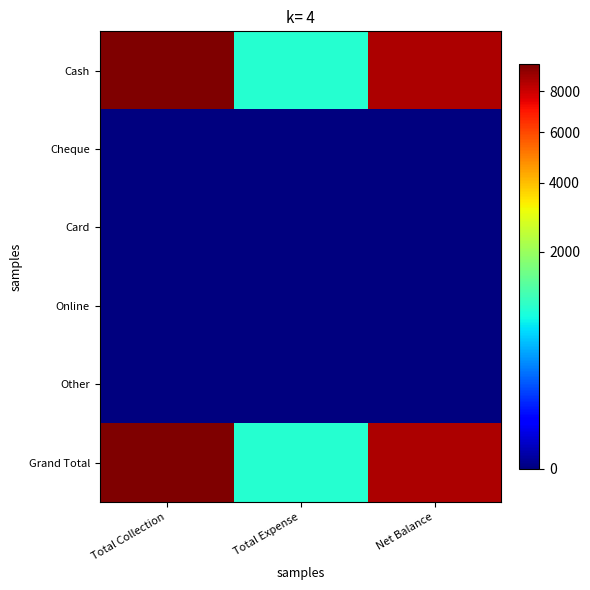

What is the greatest value displayed?

9500